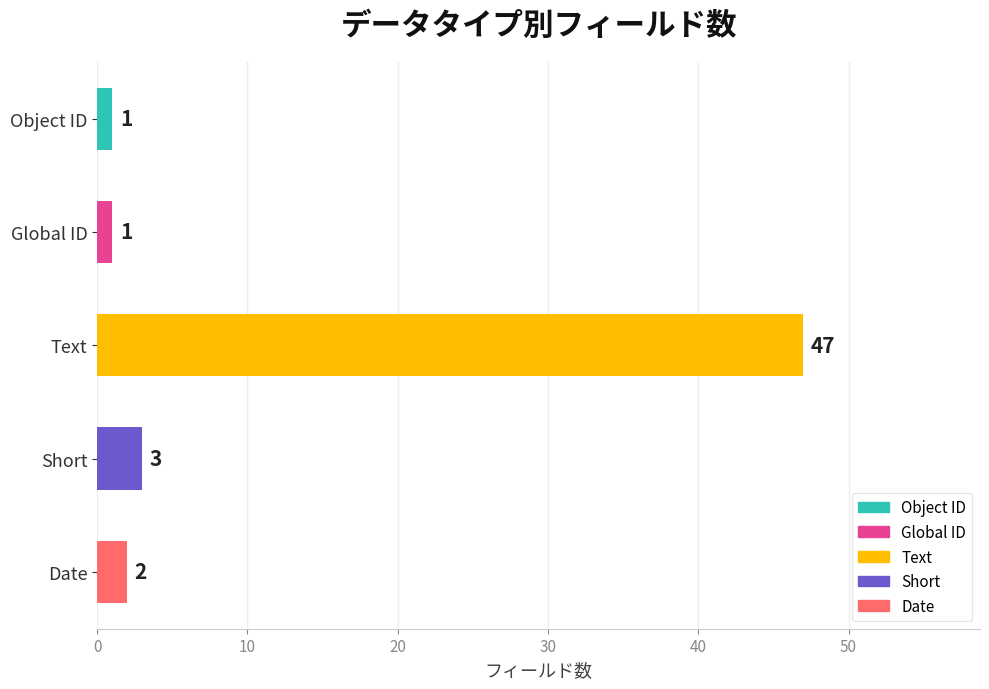

What is the change in value from Text to Date?

-45